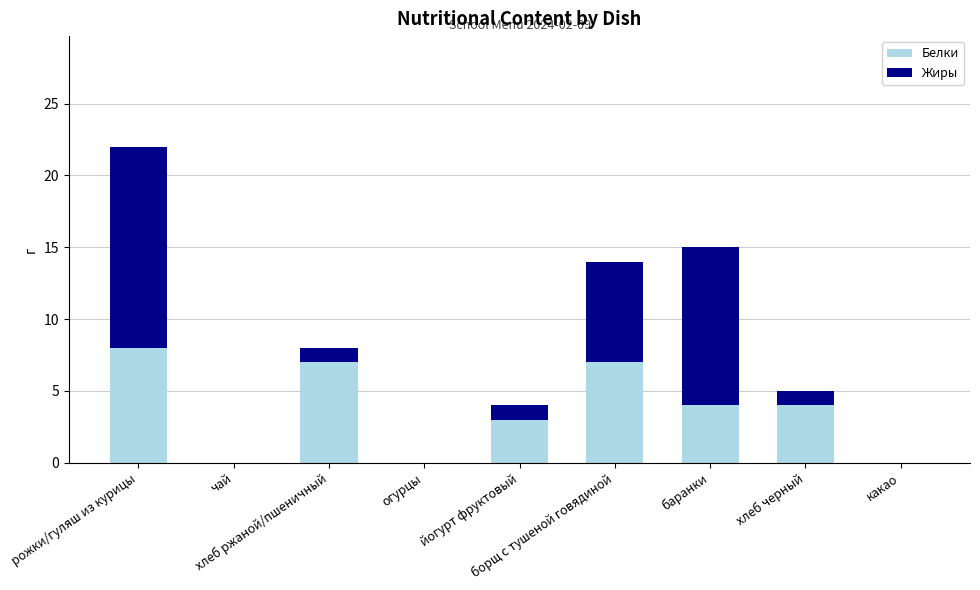

What is the maximum value for Белки?

8